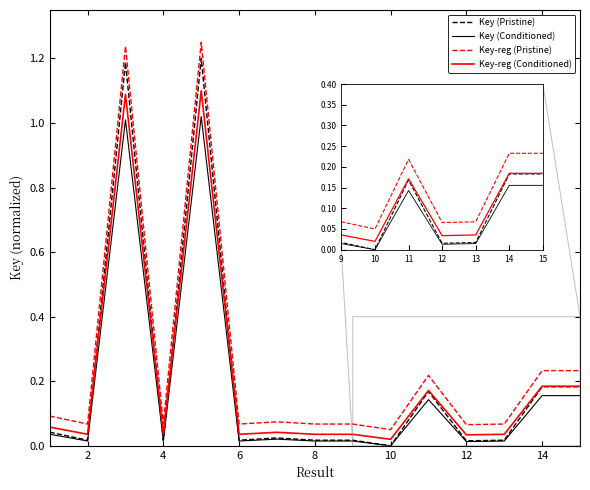

True or false: Key (Conditioned) and Key-reg (Pristine) cross at least once.

False